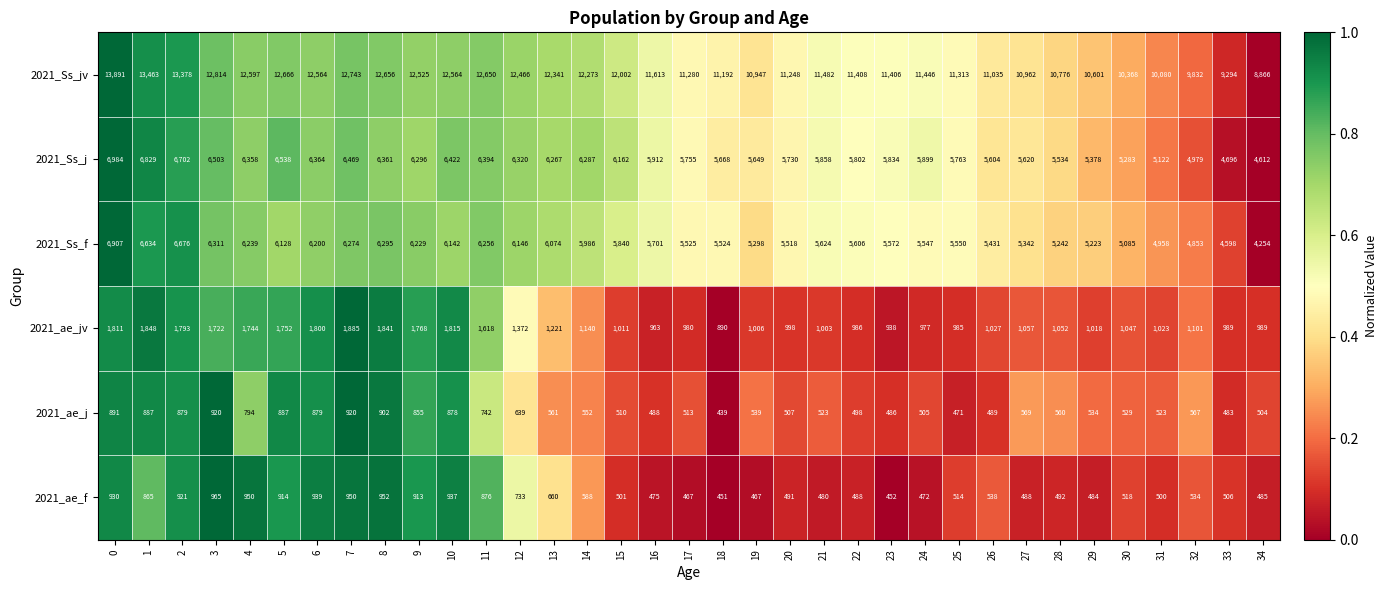

True or false: 2021_ae_jv has a value of 963 at 16.

True